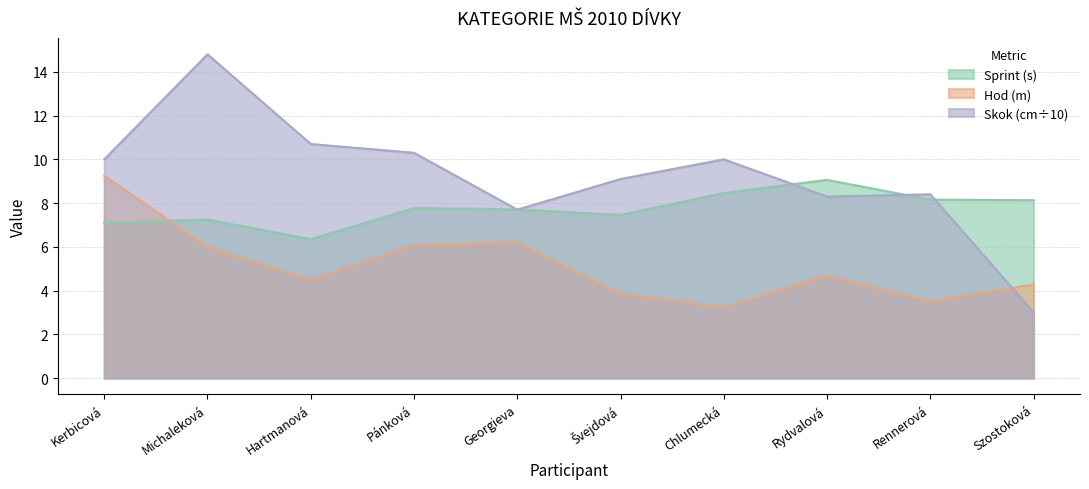

At which label is Sprint (s) closest to 7?

Kerbicová